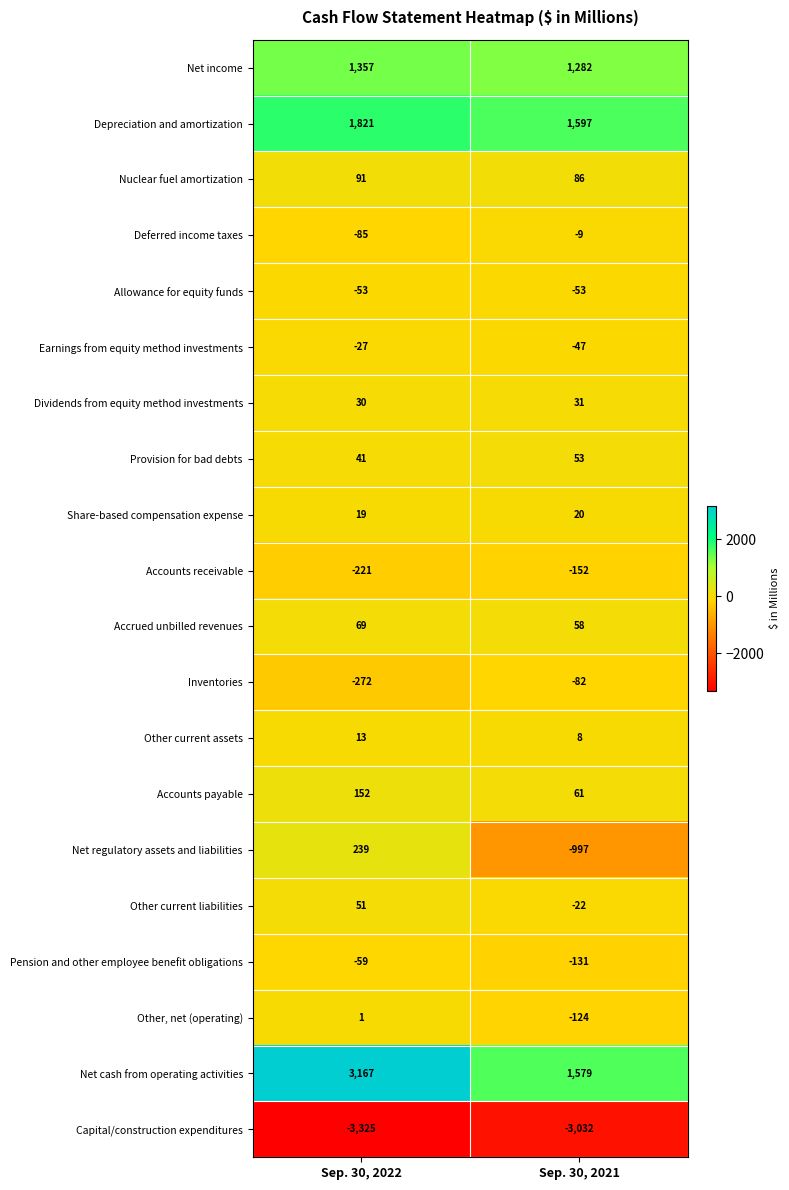

Read the Nuclear fuel amortization value at Sep. 30, 2021.

86